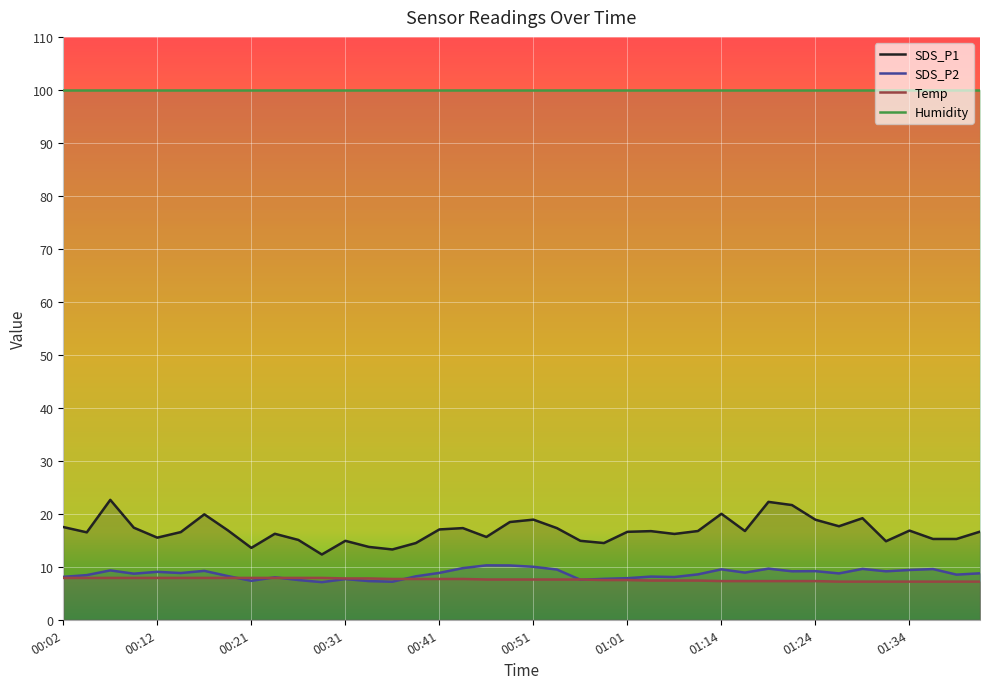

What is the difference between the maximum and minimum values in the SDS_P2 series?

3.2